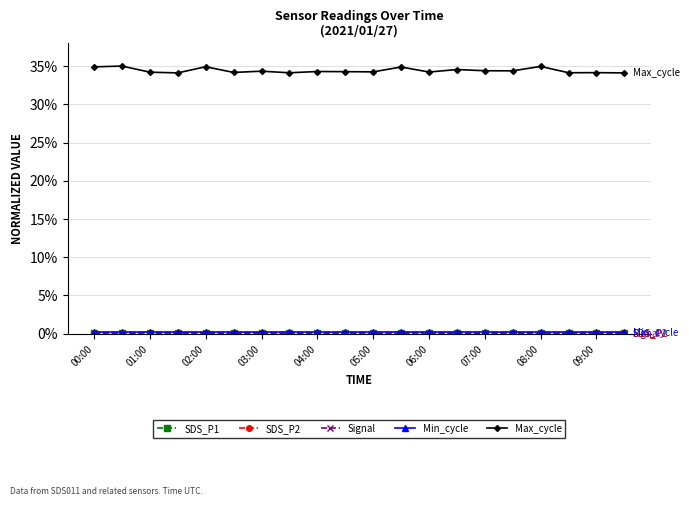

Which series has the largest range (max minus min)?

Max_cycle